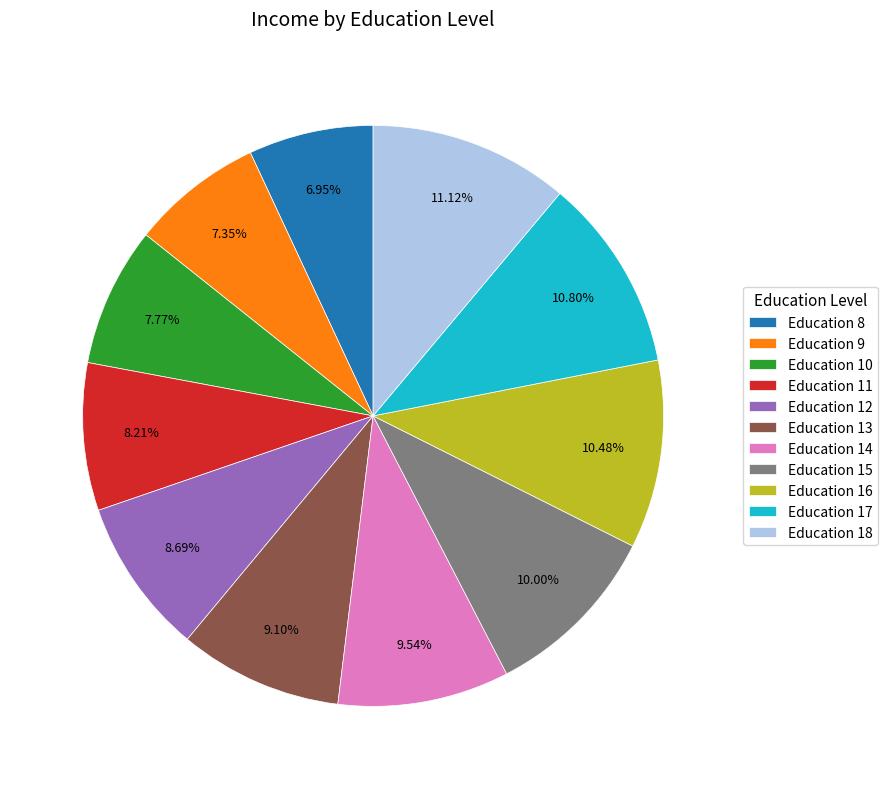

Is there any slice that represents more than half of the pie?

No